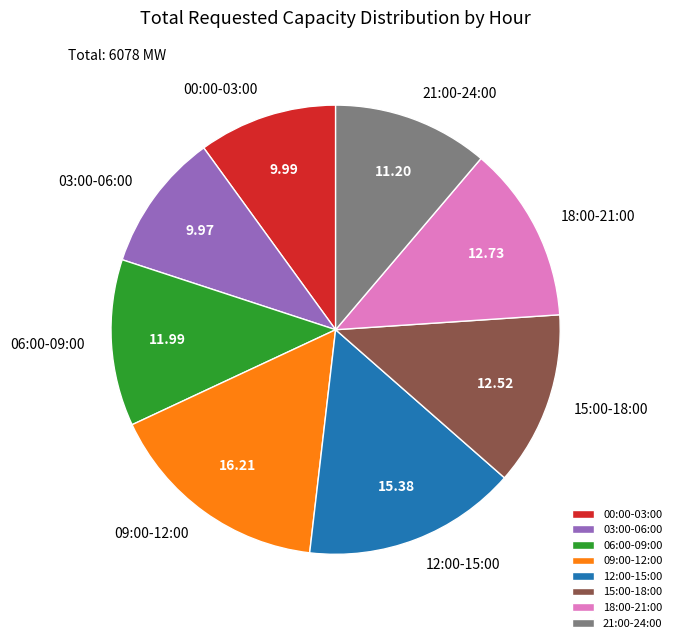

Is there a majority slice in this chart?

No